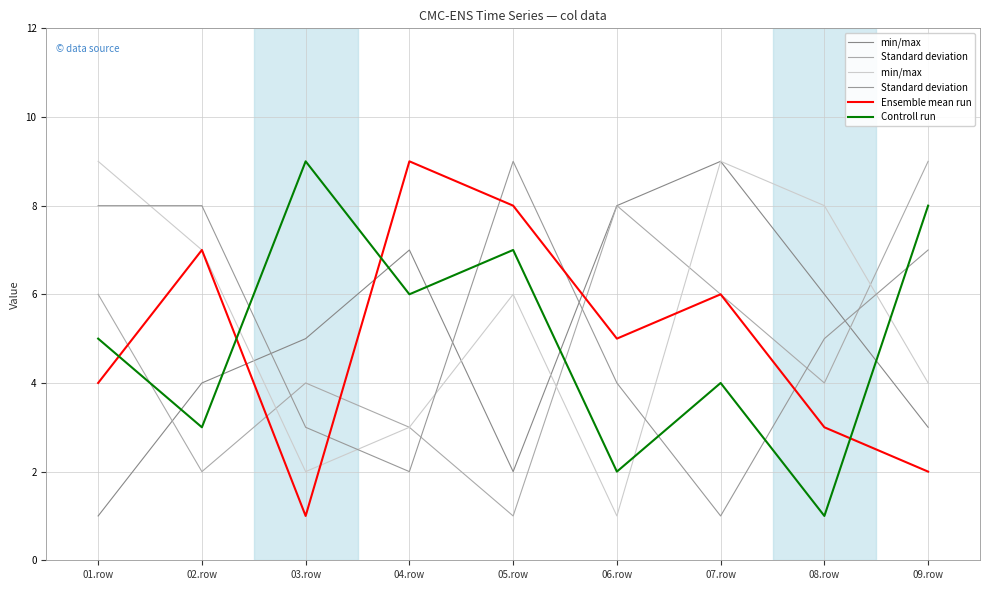

The value of Controll run at 07.row is 1. True or false?

False